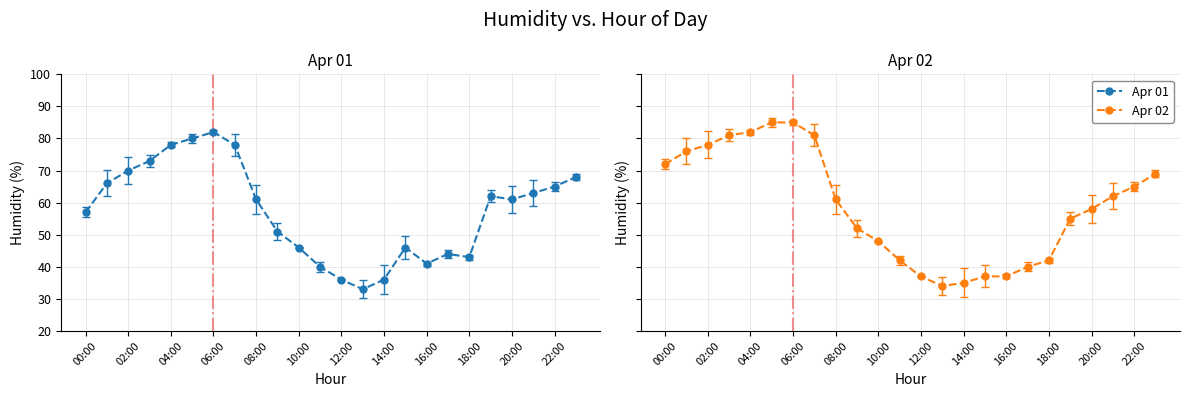

Which series has the widest spread of values?

Apr 02